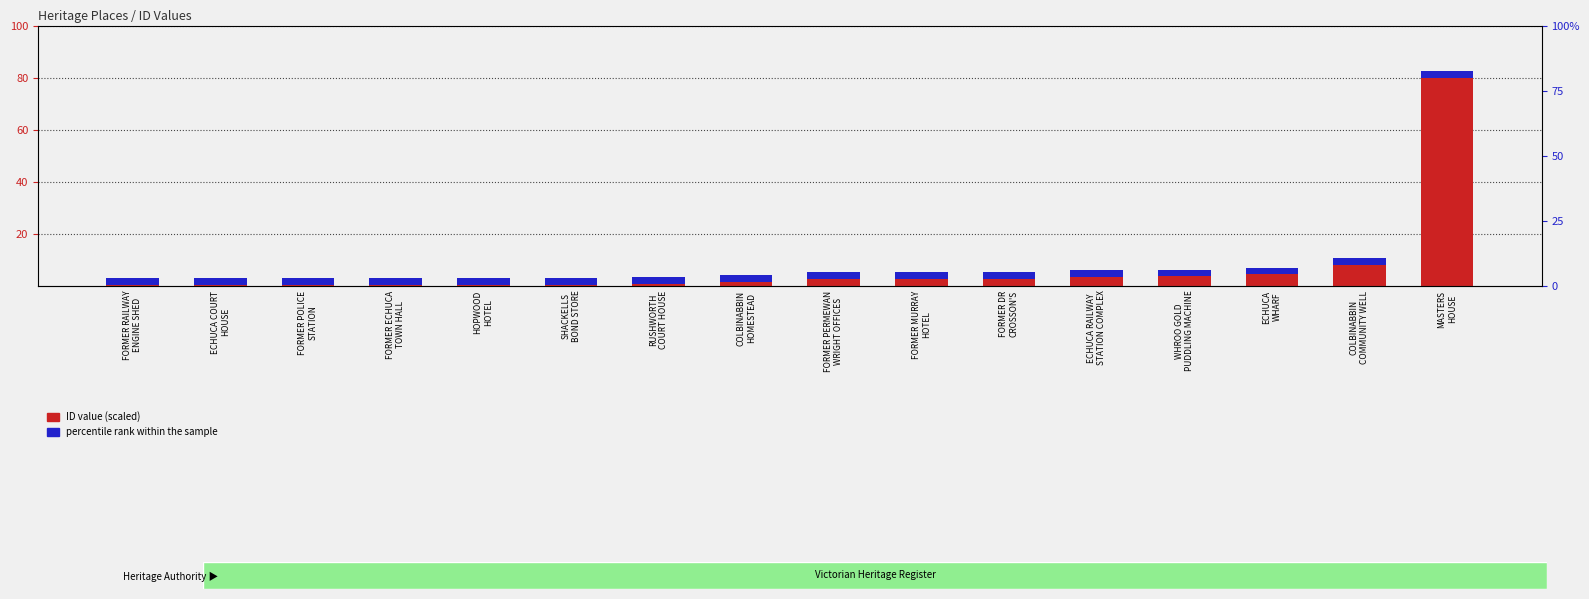

What position from the left is FORMER ECHUCA
TOWN HALL?

4